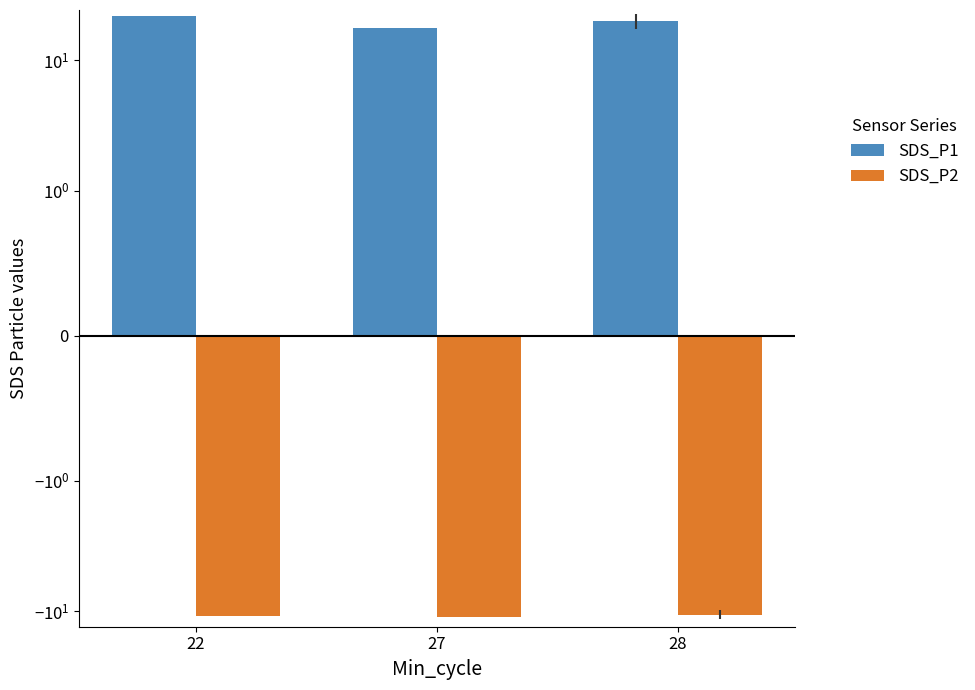

List the series in order of their overall mean, highest first.

SDS_P1, SDS_P2